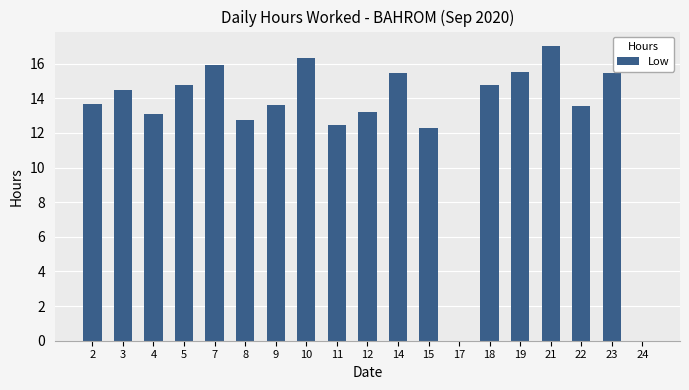

Read the value at 18.

14.7